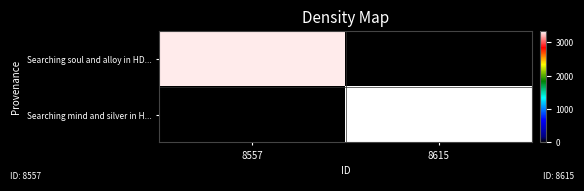

Between 8615 and 8557, which is larger?

8557